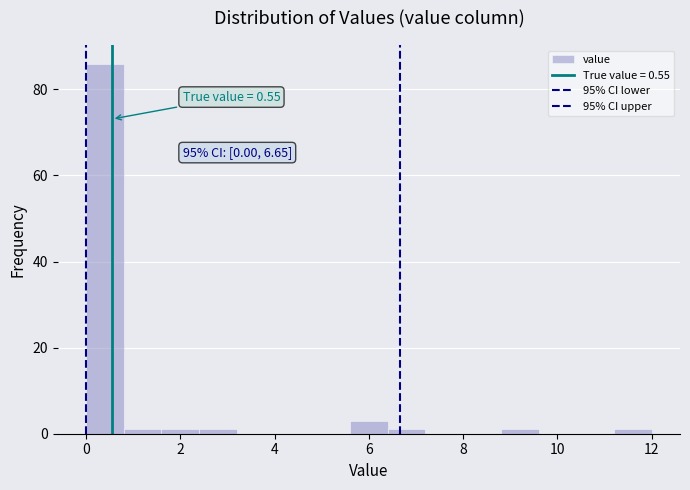

Which range on the x-axis has the tallest bar?

0.0 to 0.8